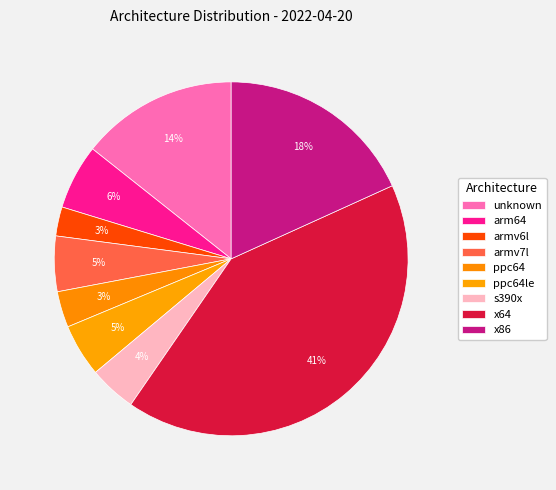

Does arm64 account for over 50% of the chart?

No